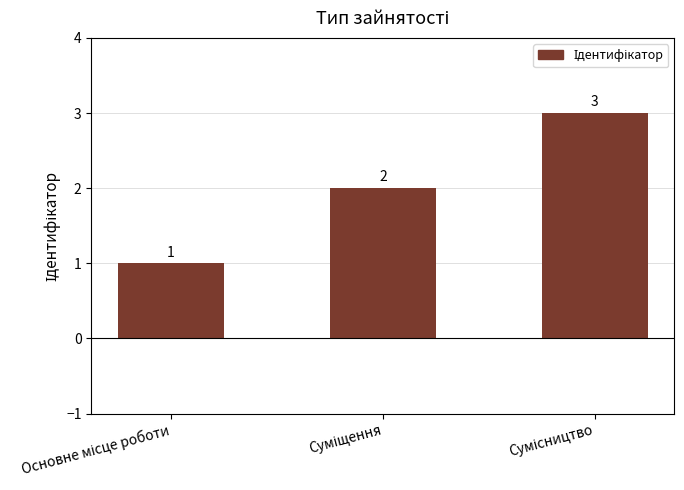

What is the difference between the maximum and minimum values?

2